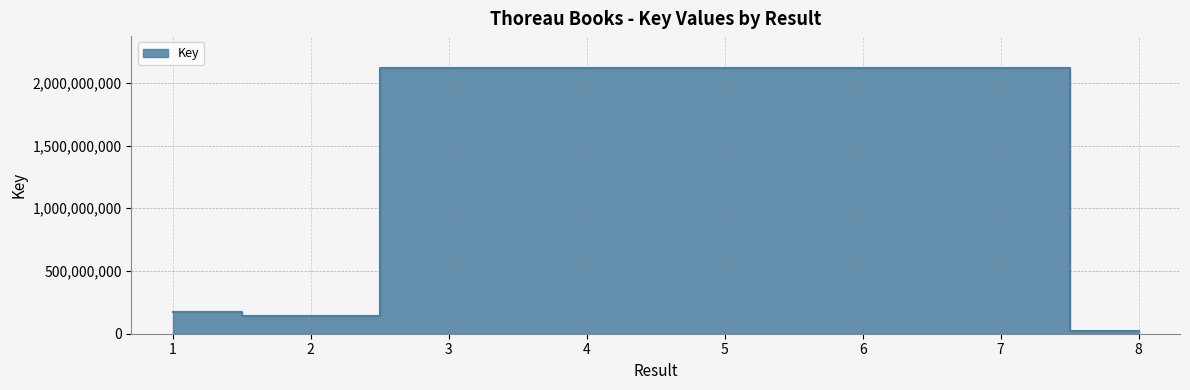

What is the difference between the values at 8 and 1?

152376199